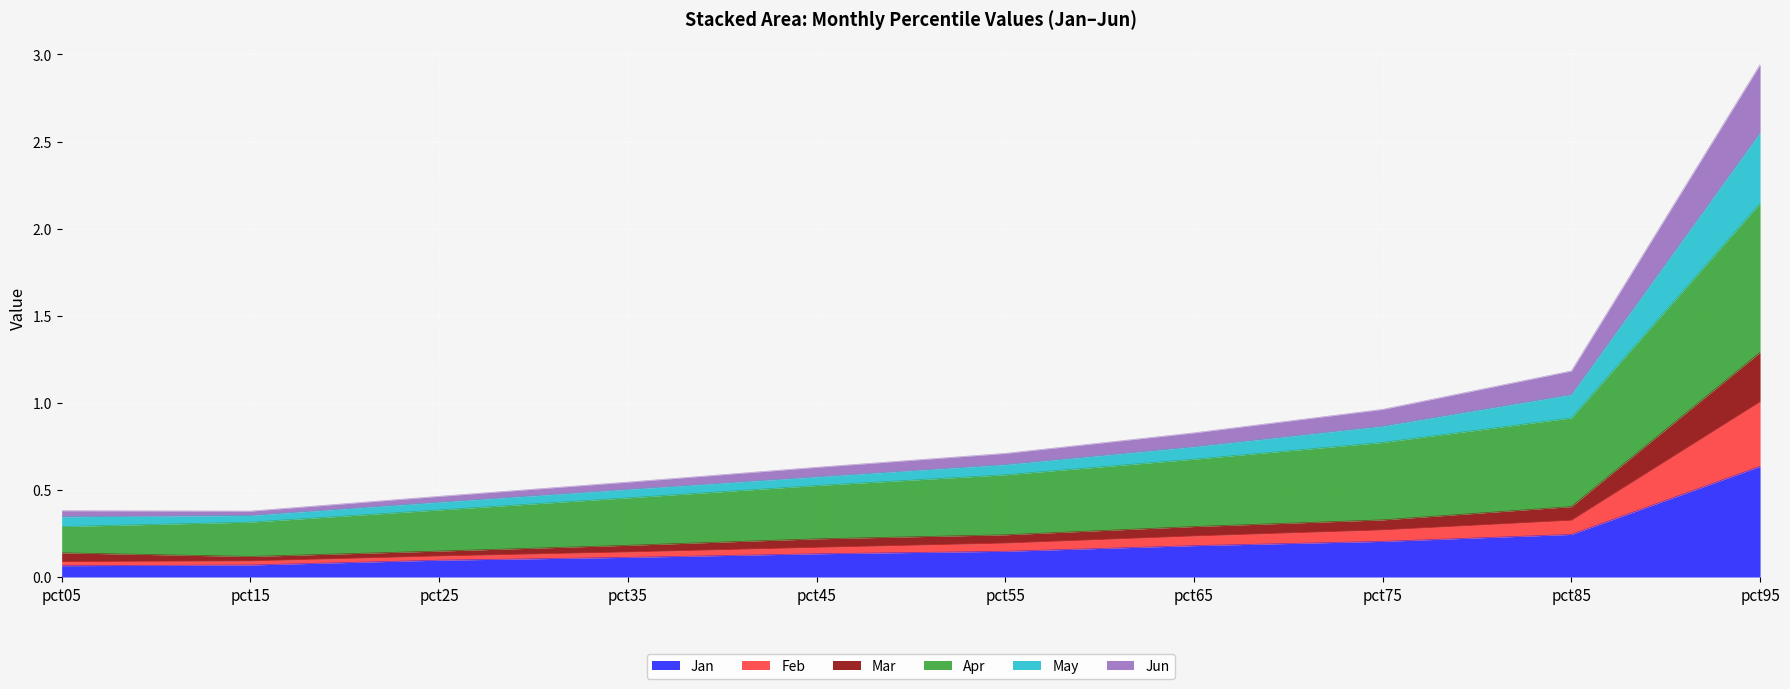

At which category is the sum across all series the highest?

pct95